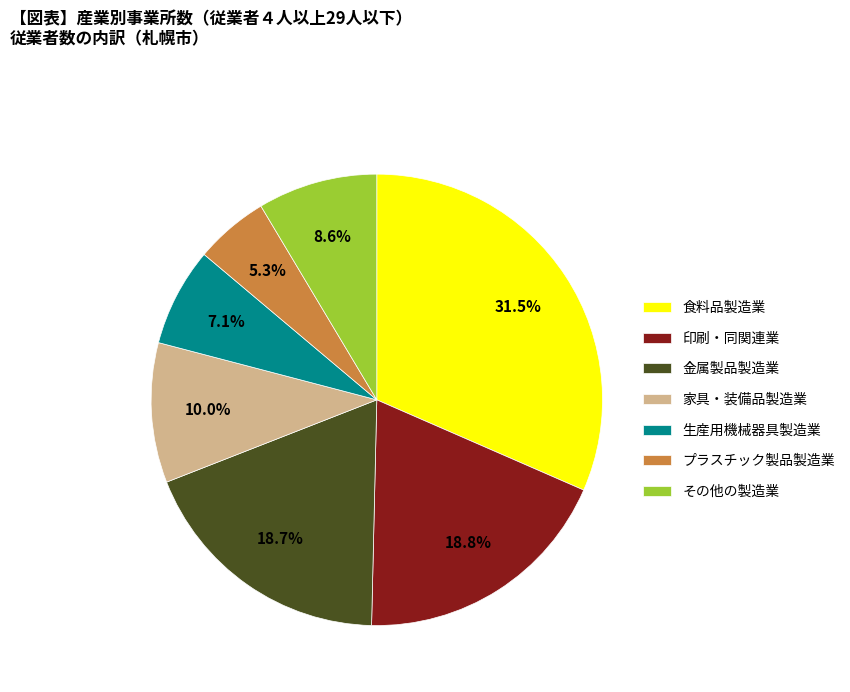

Which category has the biggest portion of the pie?

食料品製造業